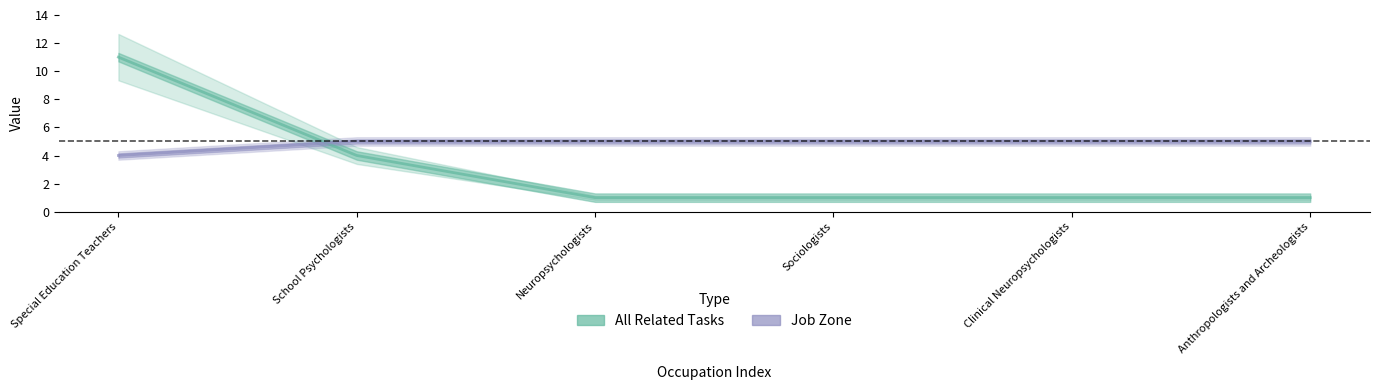

What is the label of the 5th point from the left?

Clinical Neuropsychologists